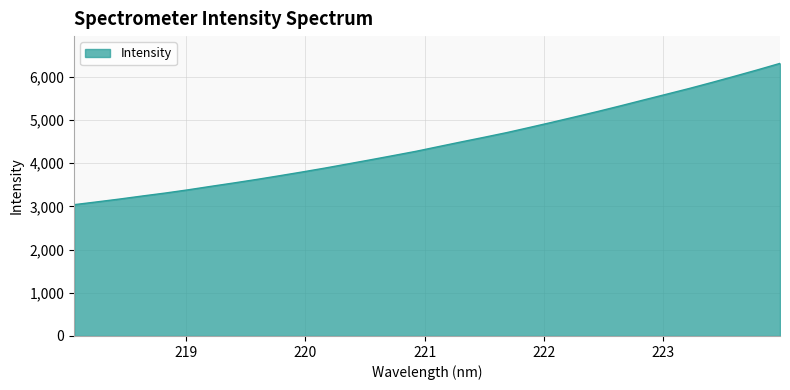

How many lines are shown in the chart?

1